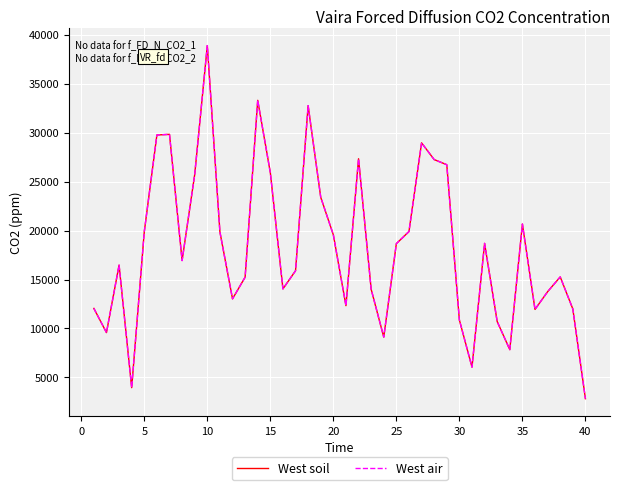

What is the highest value of the West air series?

38893.0